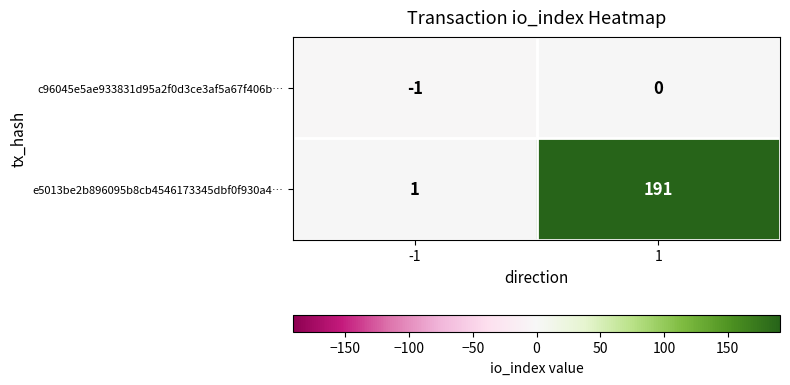

Reading left to right, what are all the values shown in this chart?

c96045e5ae933831d95a2f0d3ce3af5a67f406b…: -1=-1	1=0
e5013be2b896095b8cb4546173345dbf0f930a4…: -1=1	1=191